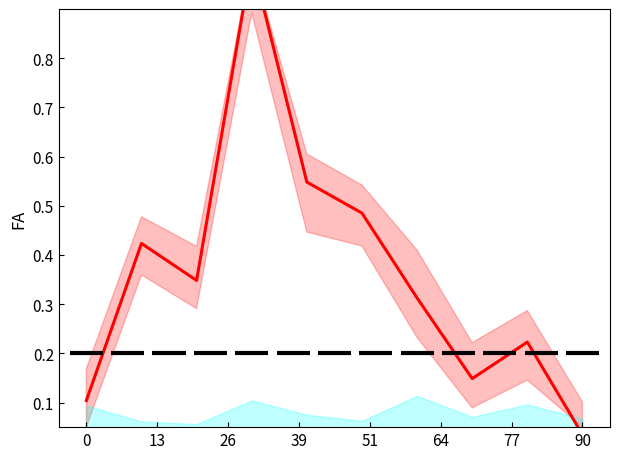

What is the value of the HETRE point at the 7th from the left?

0.3